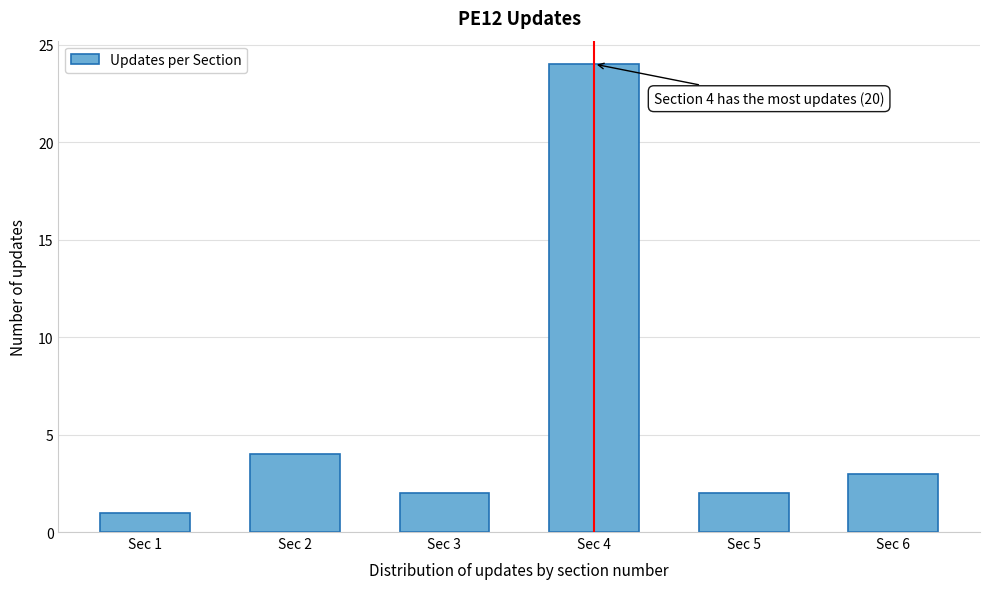

Reading left to right, transcribe all the data shown in this chart.

1	4	2	24	2	3